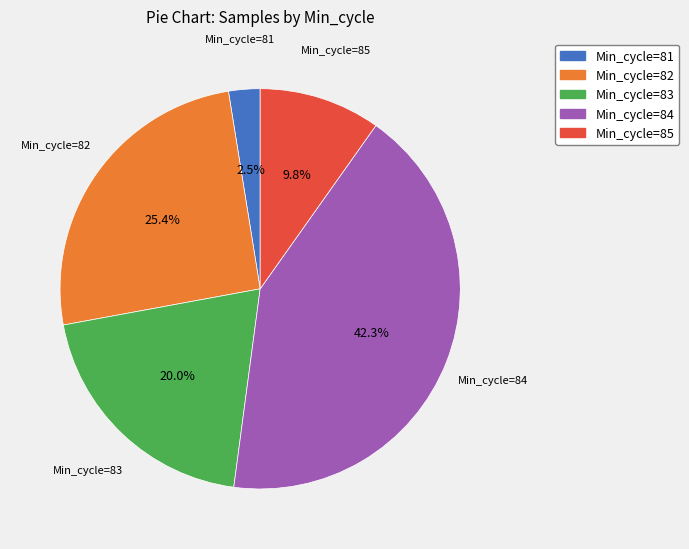

Count the number of slices in the pie.

5